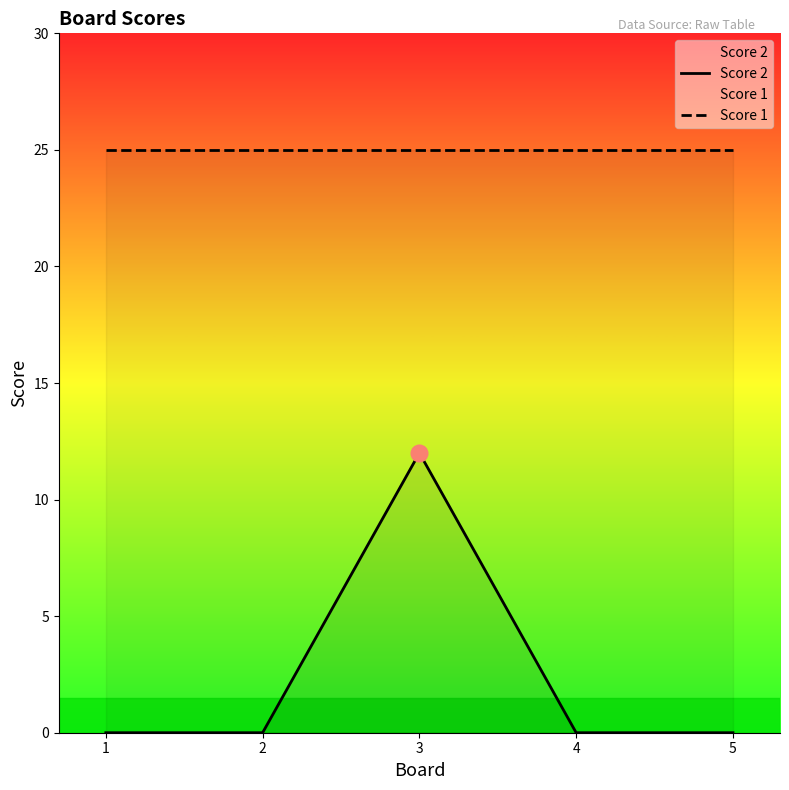

List the series in order of their peak value, lowest first.

Score 2, Score 1